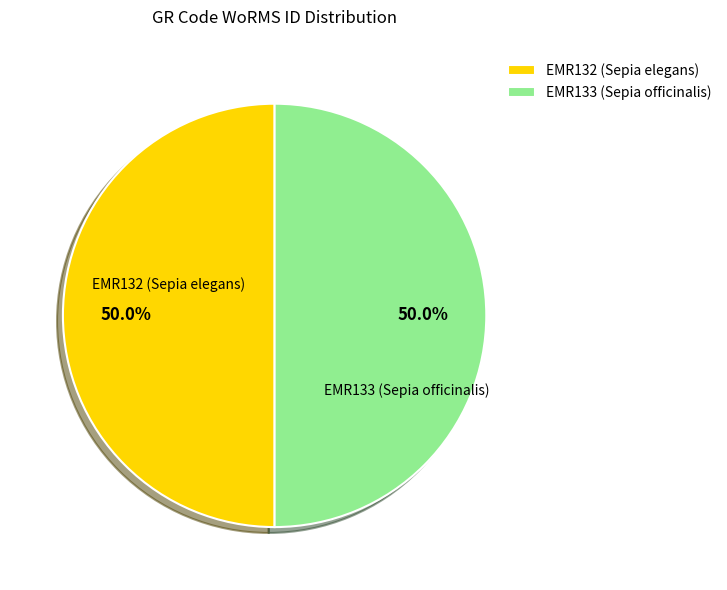

What is the smallest slice in the pie chart?

EMR132 (Sepia elegans)